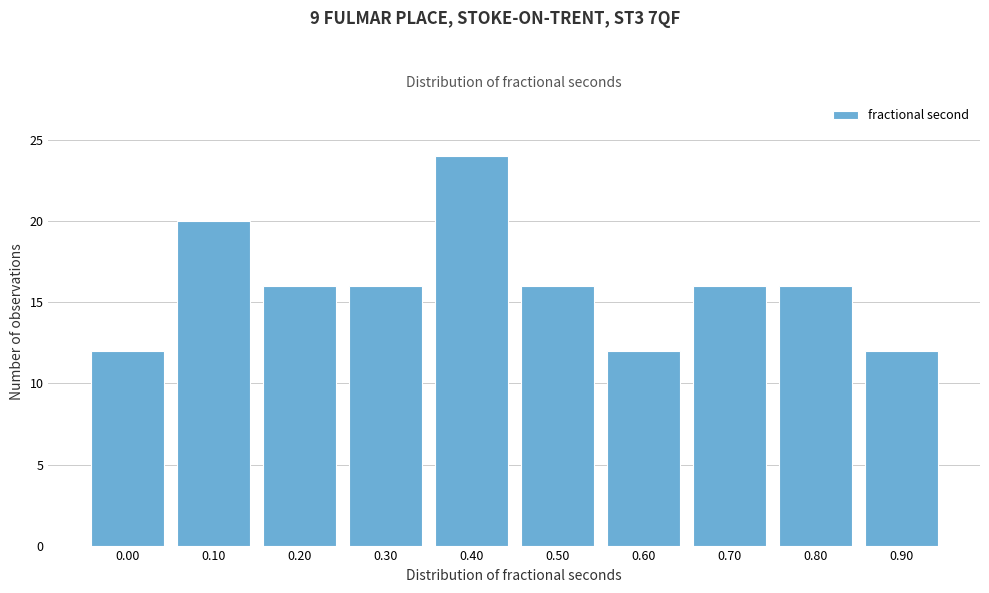

Reading left to right, extract all data points from this chart.

0.00=12	0.10=20	0.20=16	0.30=16	0.40=24	0.50=16	0.60=12	0.70=16	0.80=16	0.90=12